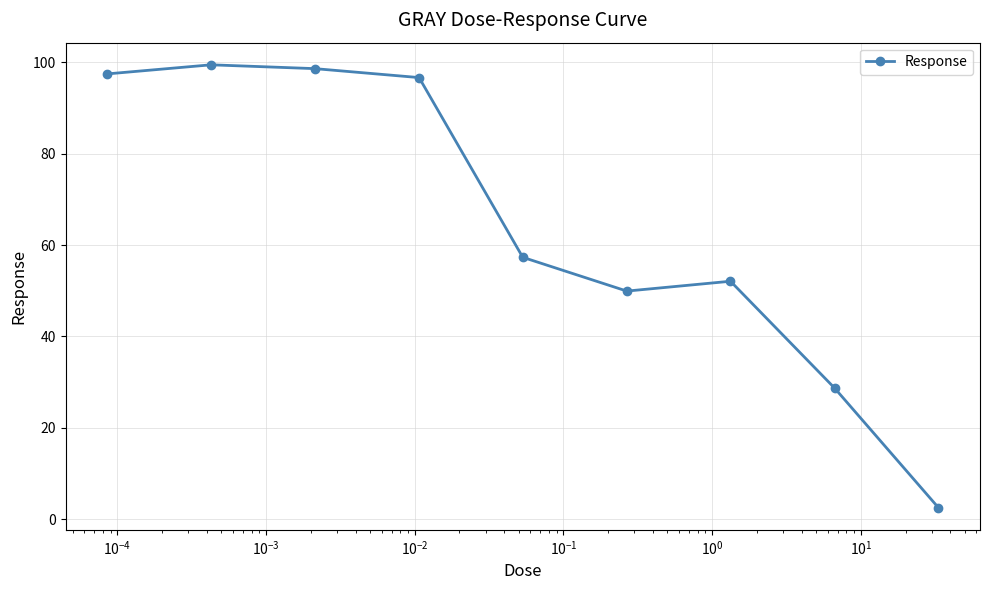

Reading left to right, what are all the values shown in this chart?

97.4	99.4	98.6	96.6	57.3	49.9	52.1	28.7	2.6